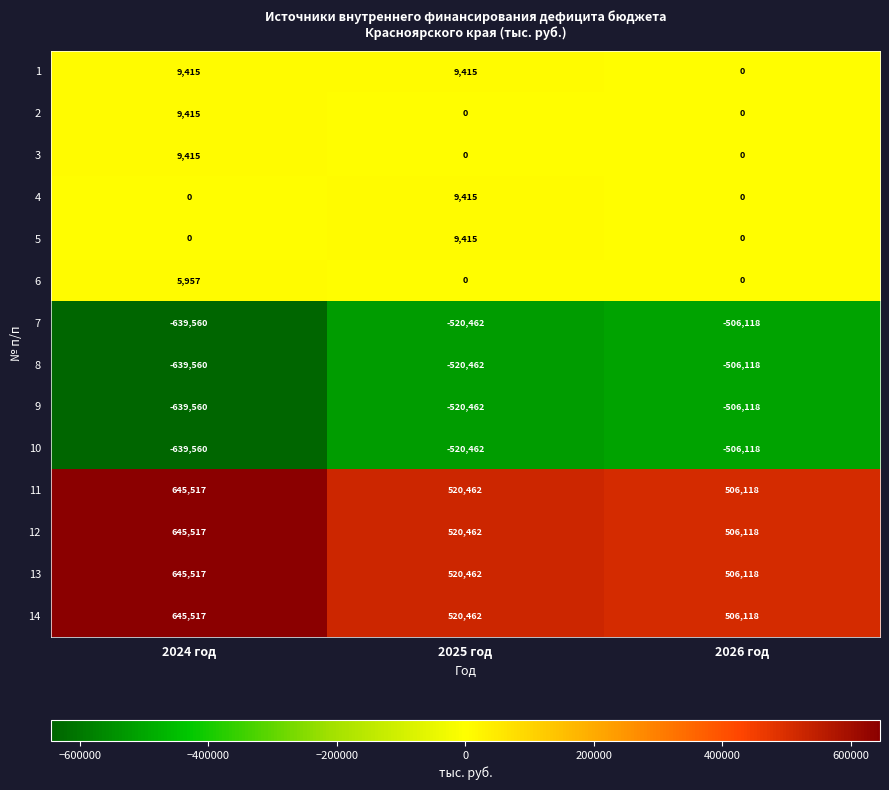

What is the difference between the highest and lowest values at 2026 год?

1012236